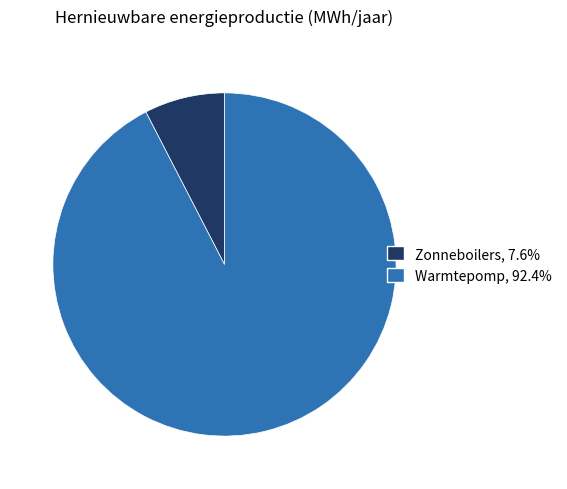

Is there a majority slice in this chart?

Yes